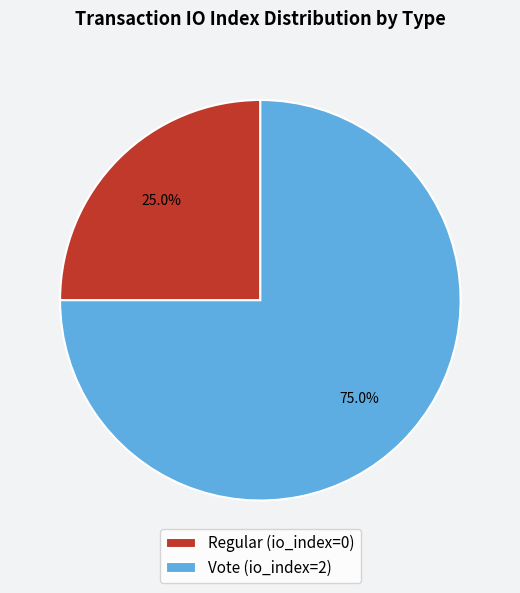

Does Vote (io_index=2) account for over 50% of the chart?

Yes